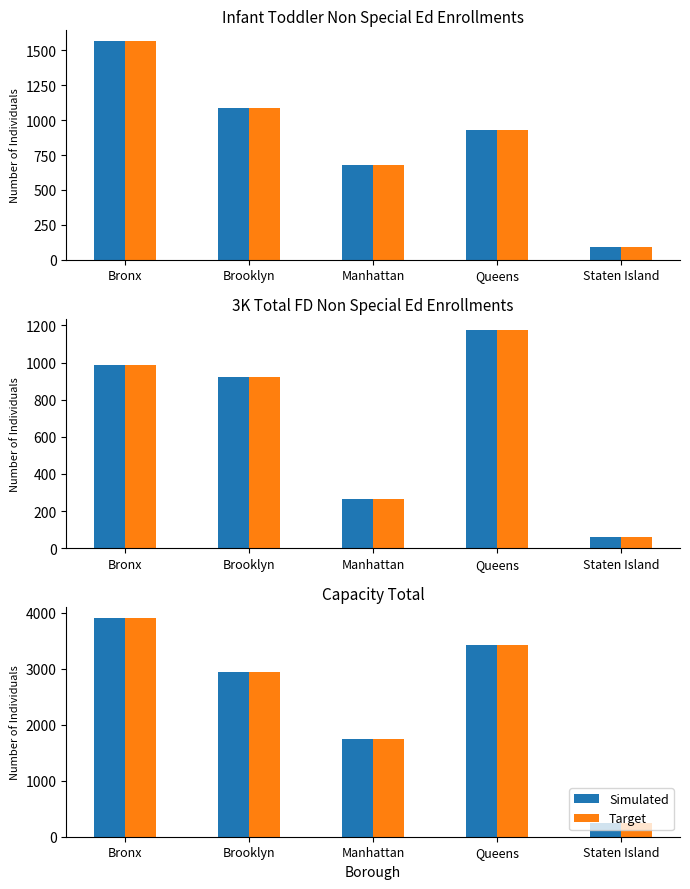

The value of Simulated at Bronx is 3903. True or false?

True